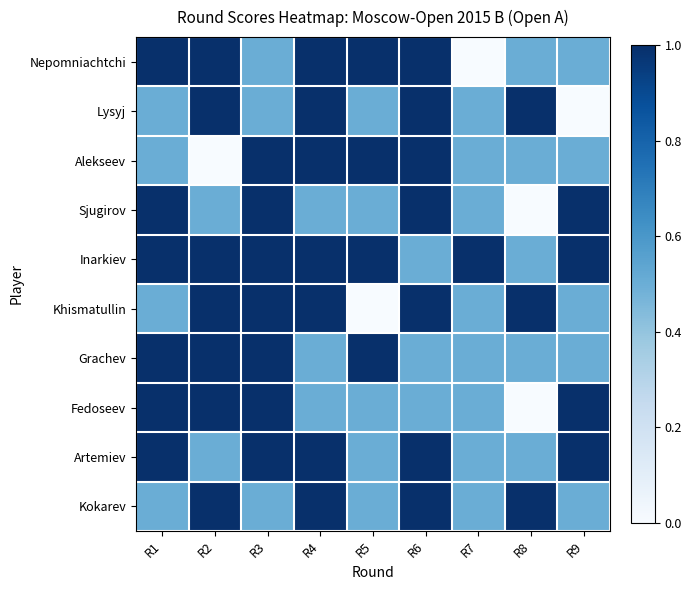

List the series in order of their peak value, highest first.

Nepomniachtchi, Lysyj, Alekseev, Sjugirov, Inarkiev, Khismatullin, Grachev, Fedoseev, Artemiev, Kokarev